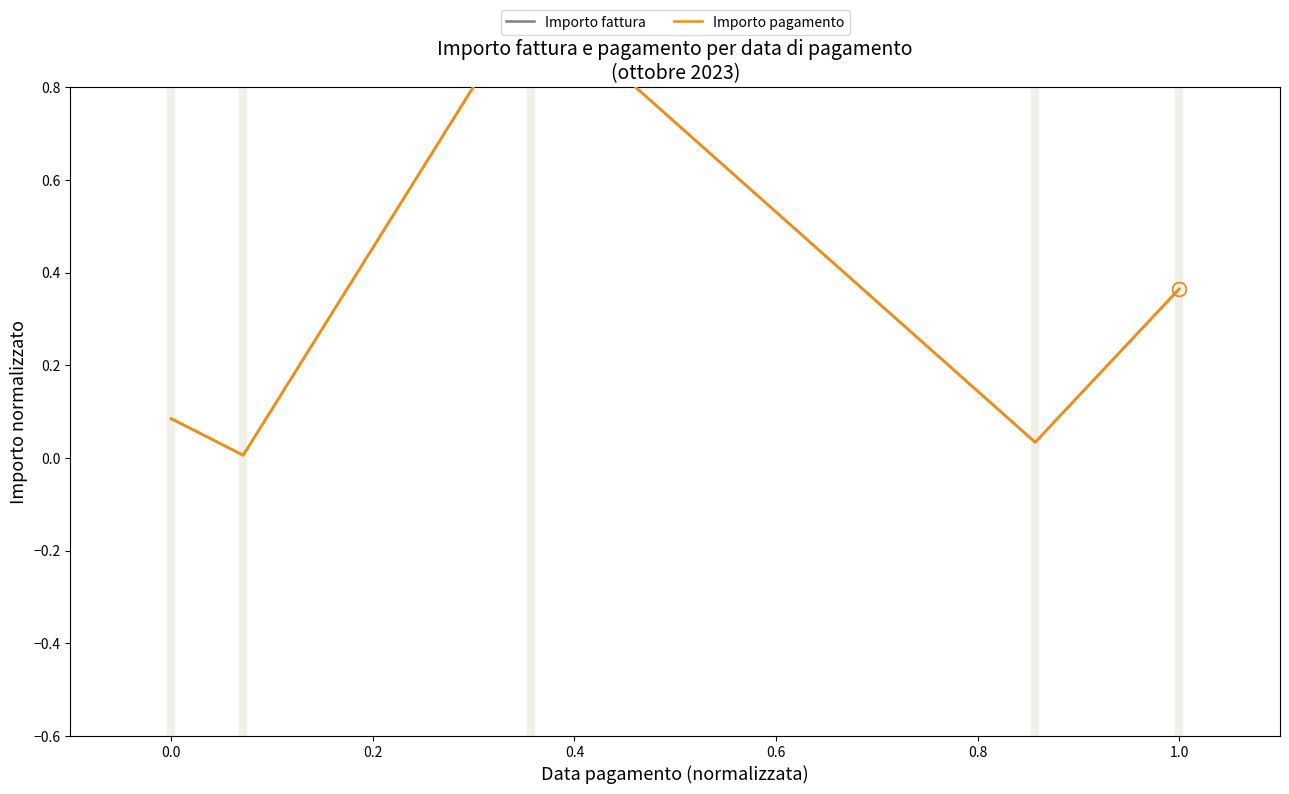

What are all the series names shown in the legend?

Importo fattura, Importo pagamento